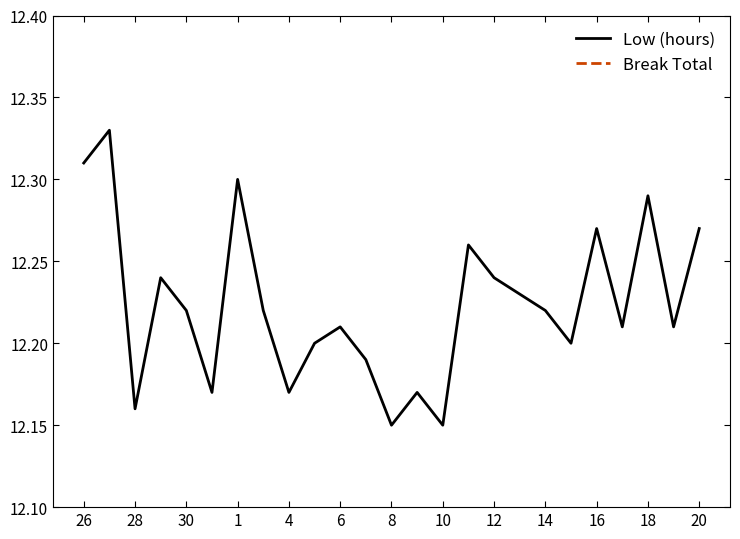

The Low (hours) series shows 17.0 at 18. True or false?

False